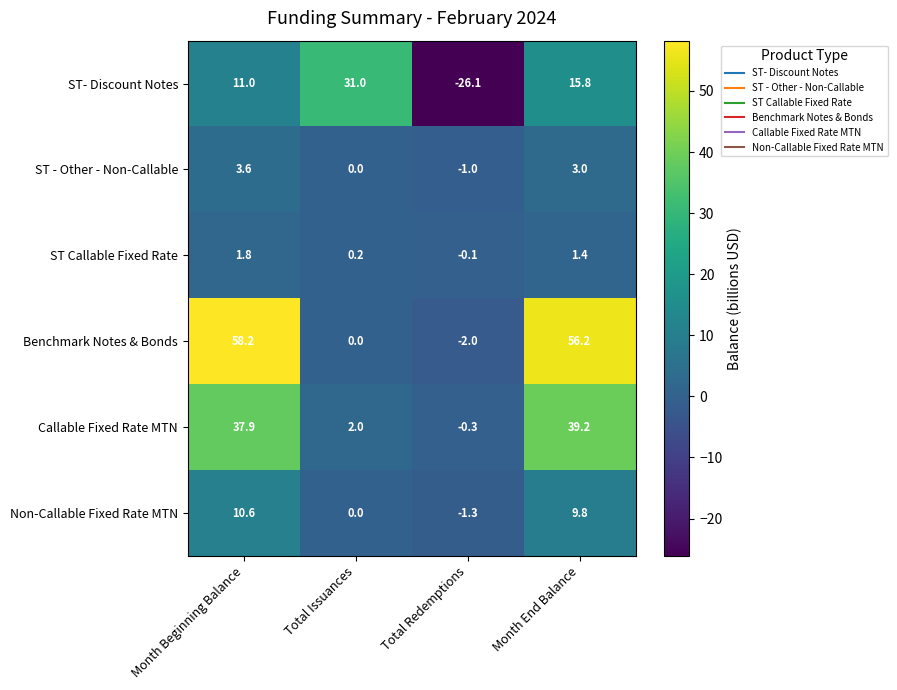

What is the approximate value of Benchmark Notes & Bonds at Total Redemptions?

-2.0